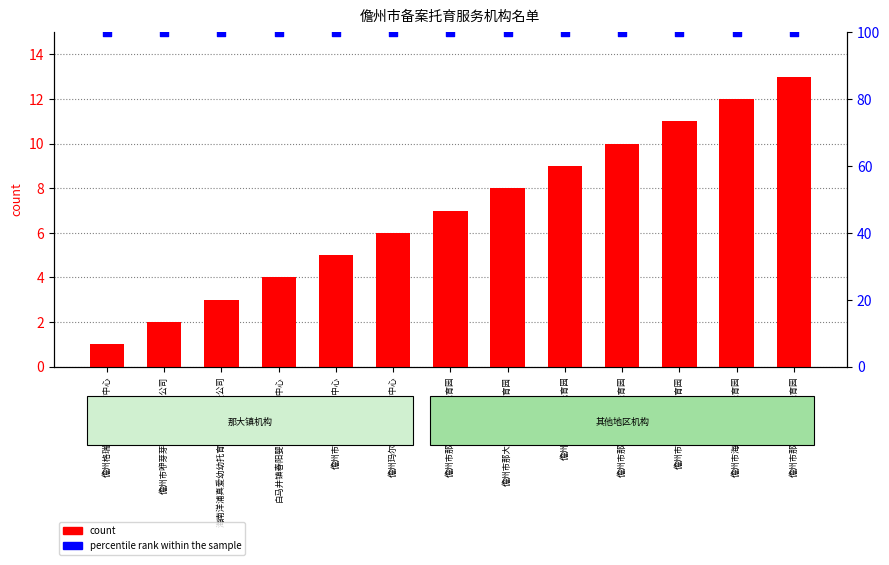

Which series contains the lowest Y value?

count